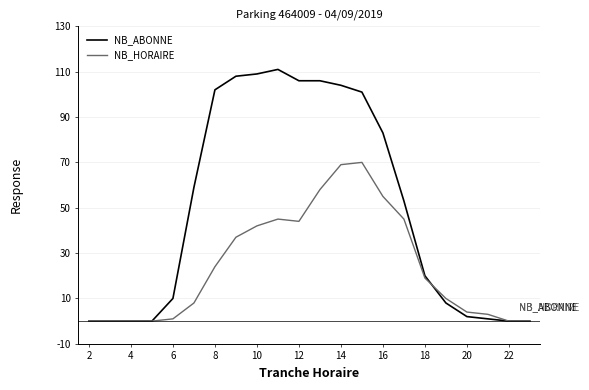

What is the greatest value displayed?

111